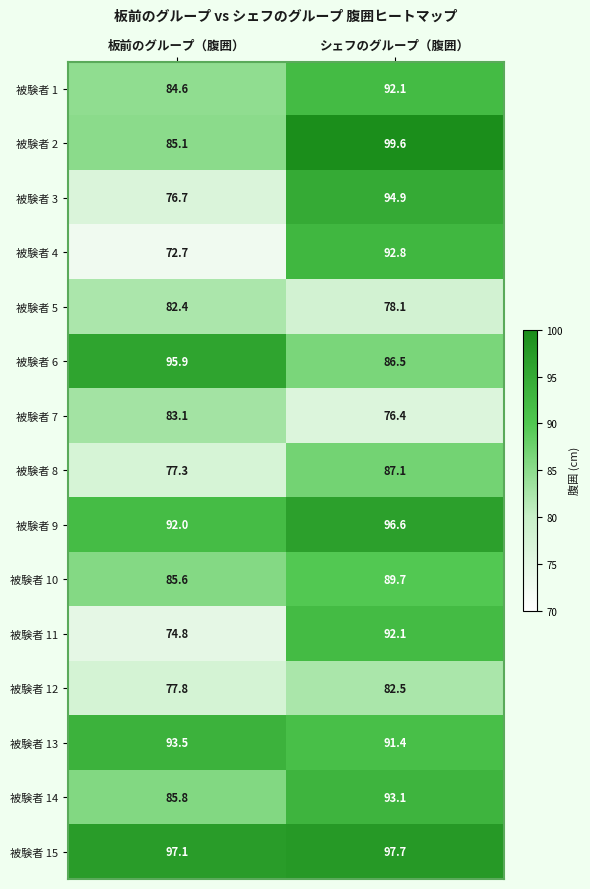

What is the difference between the highest and lowest values at 板前のグループ（腹囲）?

24.4